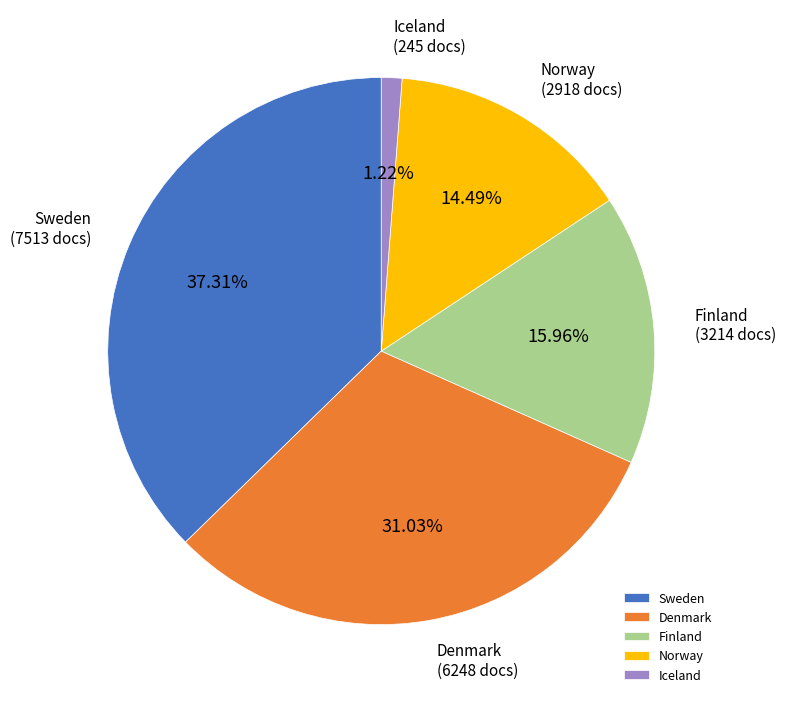

Count the number of slices in the pie.

5